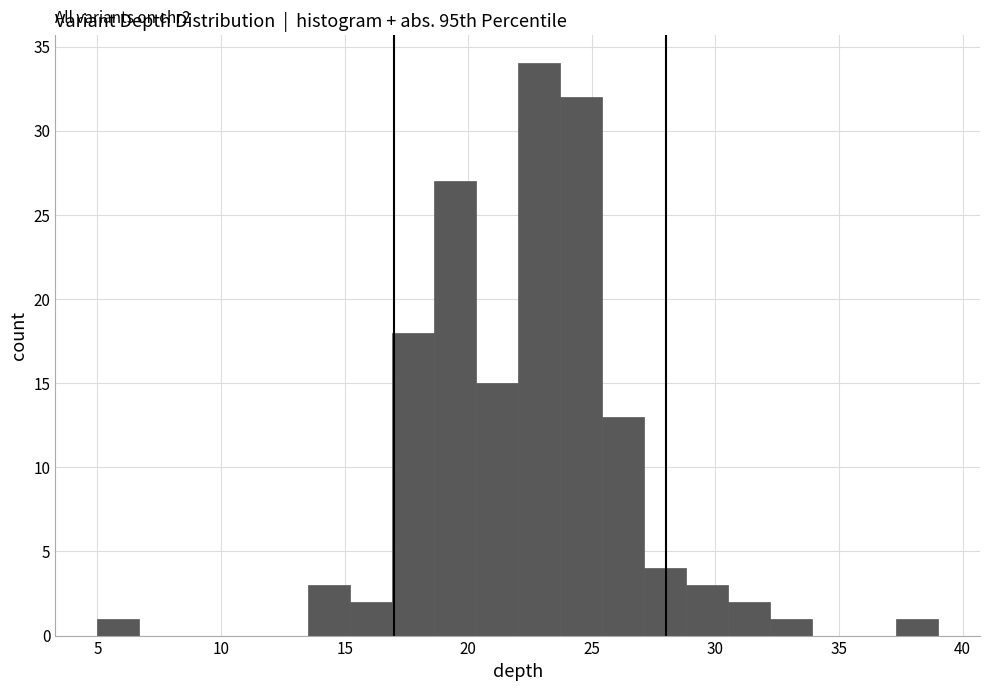

Read against the x-axis, roughly where is the centre of the tallest bar?

23.0